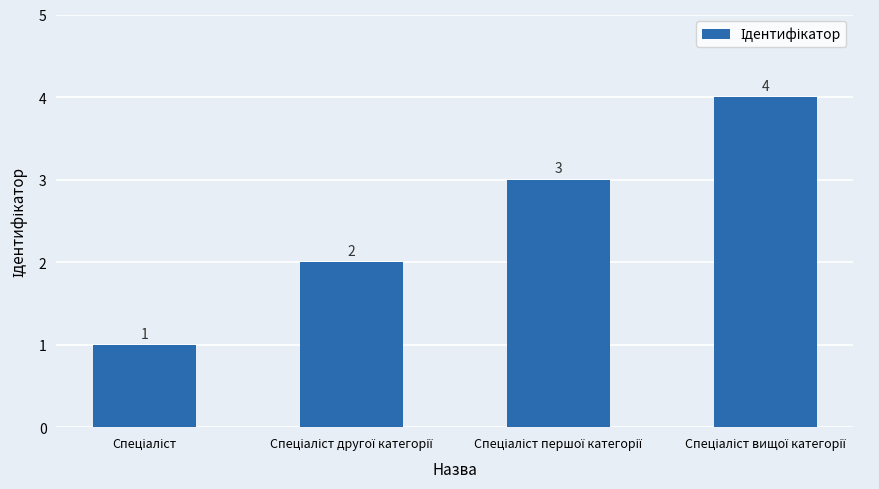

What is the difference between the maximum and minimum values?

3